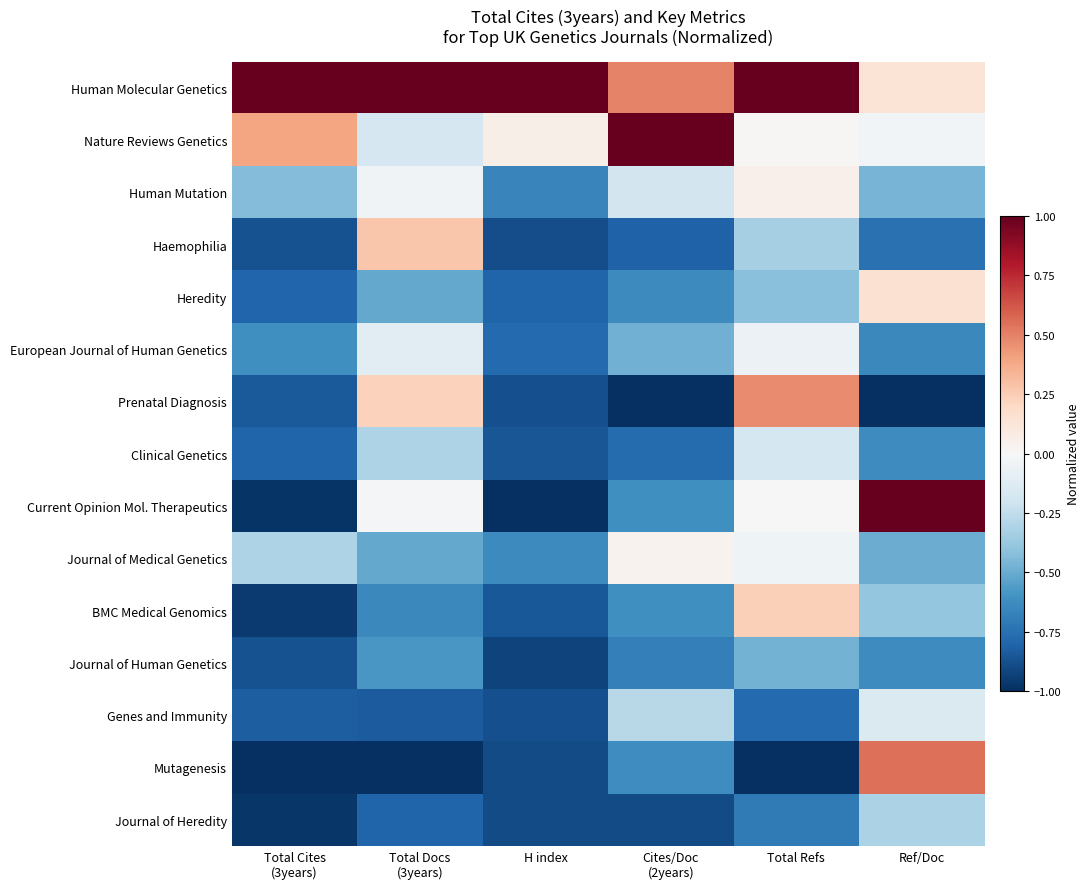

List the series in order of their peak value, lowest first.

Journal of Human Genetics, Journal of Heredity, Clinical Genetics, Genes and Immunity, European Journal of Human Genetics, Journal of Medical Genetics, Human Mutation, Heredity, BMC Medical Genomics, Haemophilia, Prenatal Diagnosis, Mutagenesis, Human Molecular Genetics, Nature Reviews Genetics, Current Opinion Mol. Therapeutics